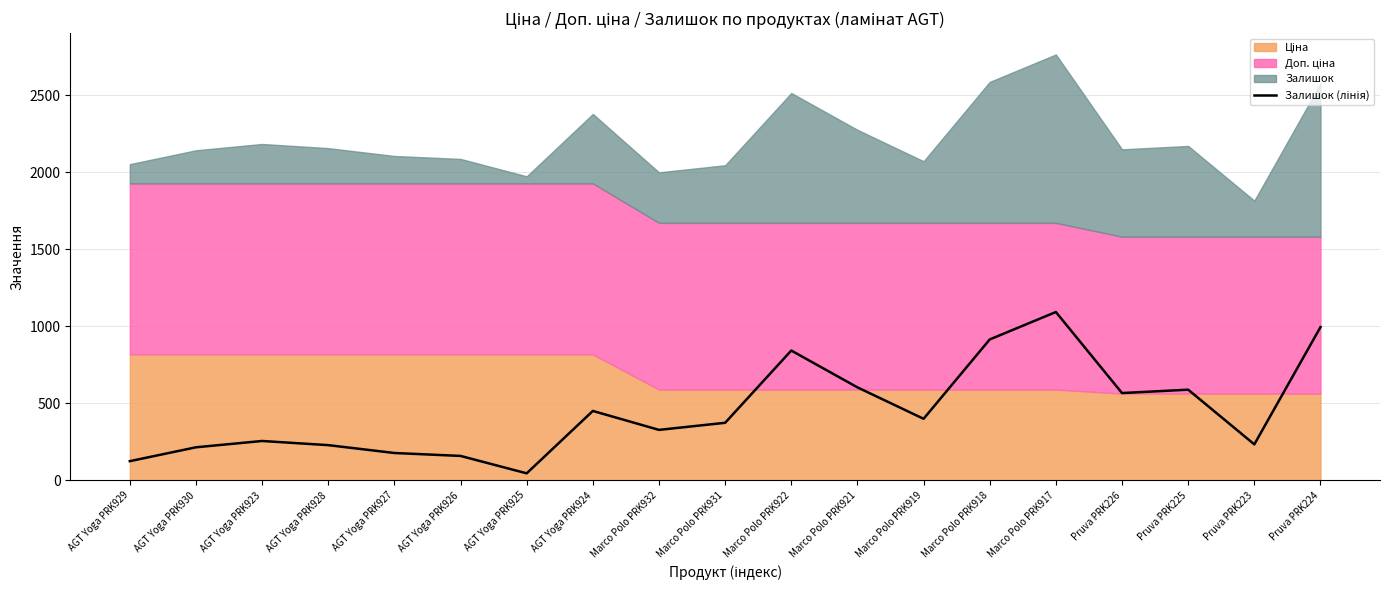

List the labels in order of value, largest first.

Marco Polo PRK917, Pruva PRK224, Marco Polo PRK918, Marco Polo PRK922, Marco Polo PRK921, Pruva PRK225, Pruva PRK226, AGT Yoga PRK924, Marco Polo PRK919, Marco Polo PRK931, Marco Polo PRK932, AGT Yoga PRK923, Pruva PRK223, AGT Yoga PRK928, AGT Yoga PRK930, AGT Yoga PRK927, AGT Yoga PRK926, AGT Yoga PRK929, AGT Yoga PRK925